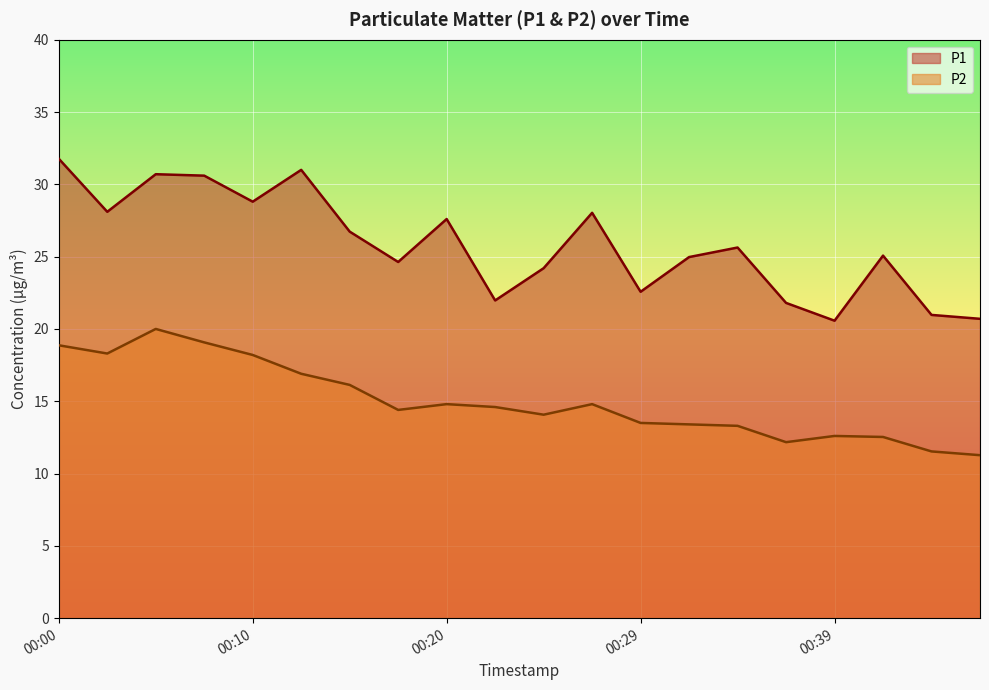

True or false: P1 and P2 intersect in this chart.

False